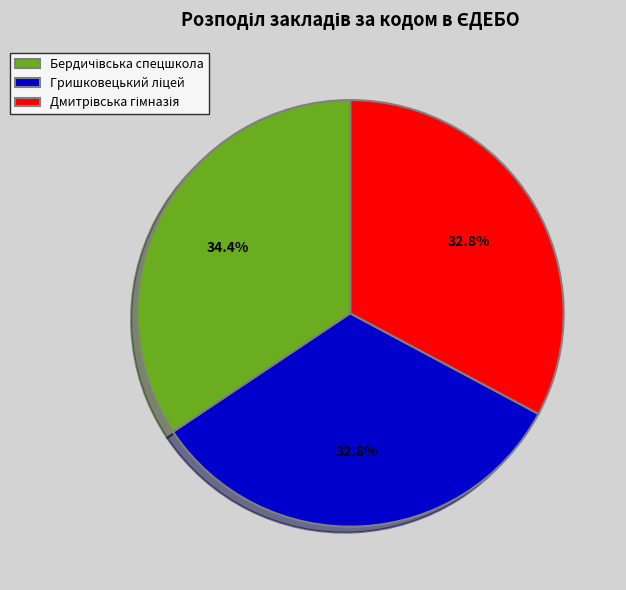

Is there any slice that represents more than half of the pie?

No